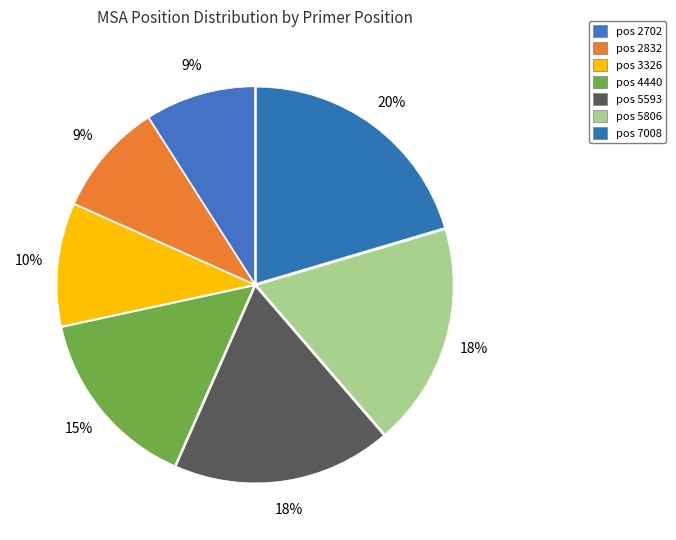

How many segments does this pie chart have?

7